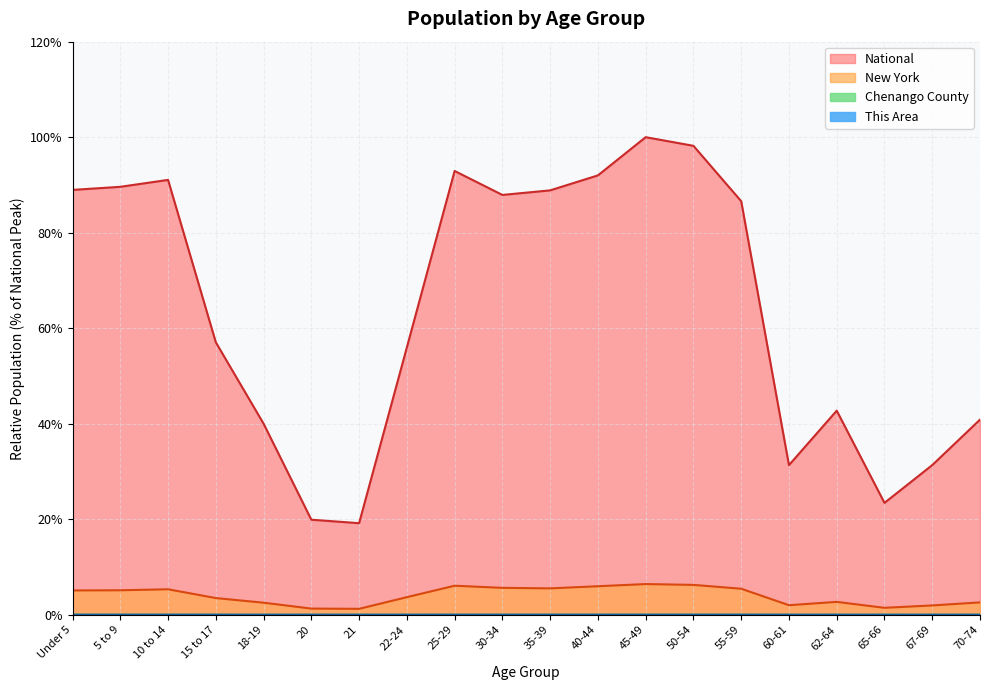

How many data points in New York are above 5?

10